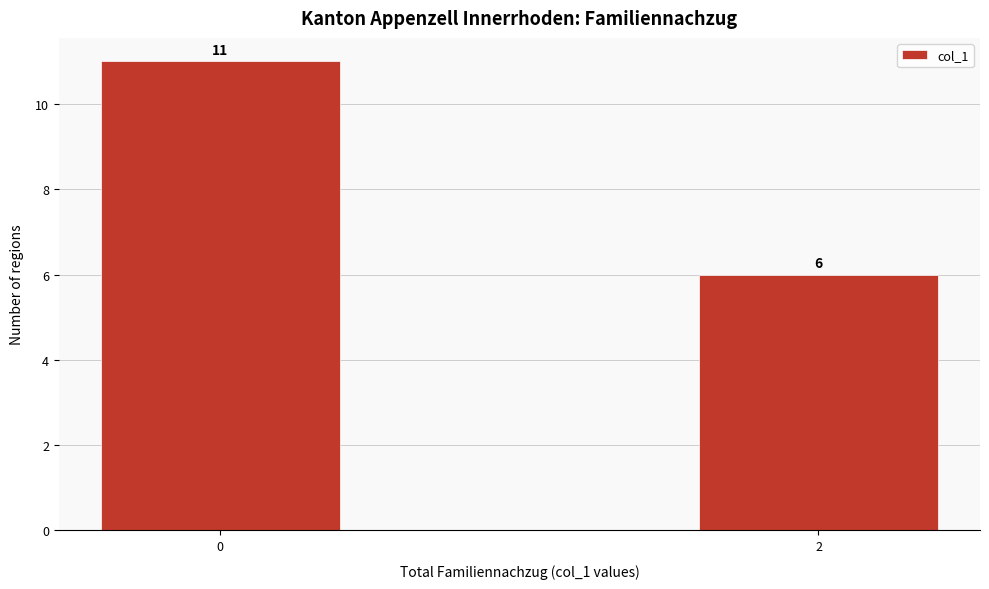

Reading right to left, extract all data points from this chart.

6	11